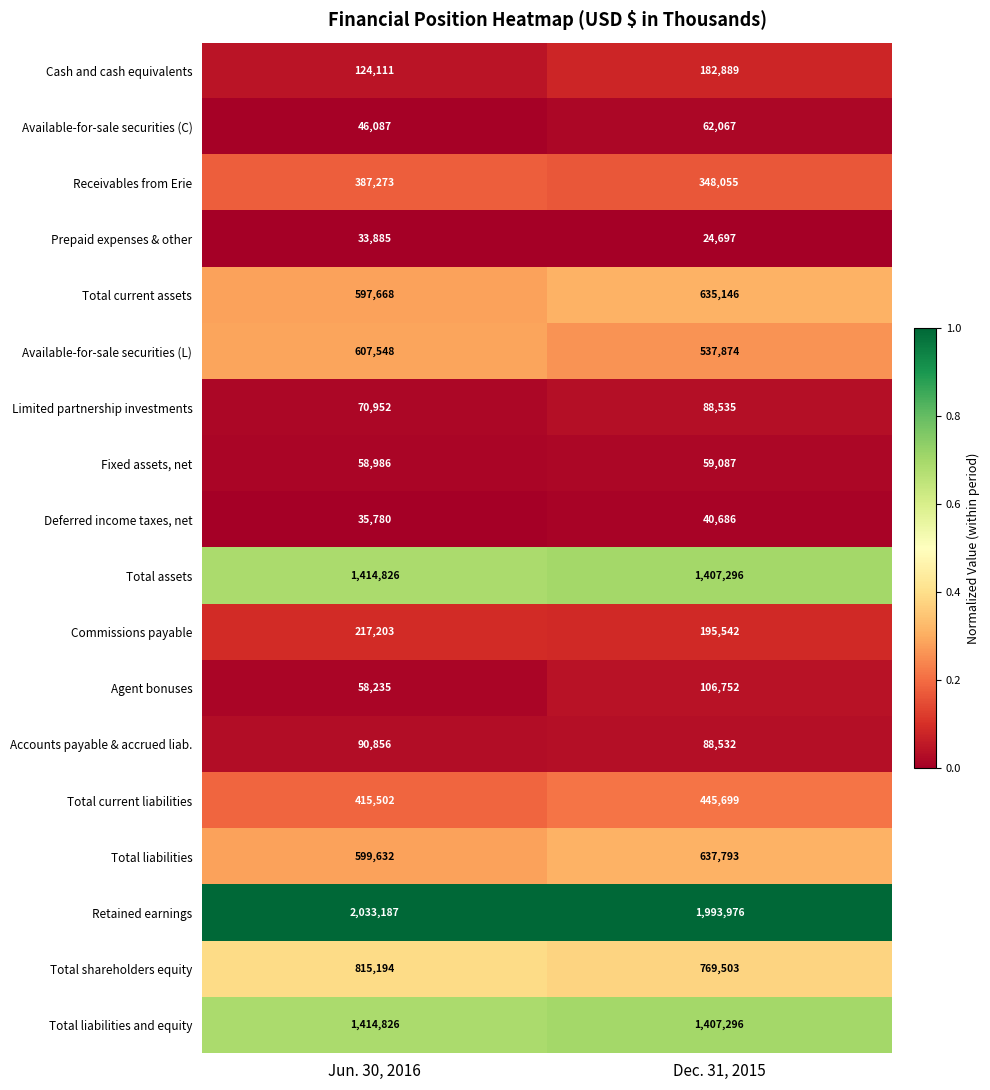

Between Jun. 30, 2016 and Dec. 31, 2015, which series saw the biggest shift?

Available-for-sale securities (L)